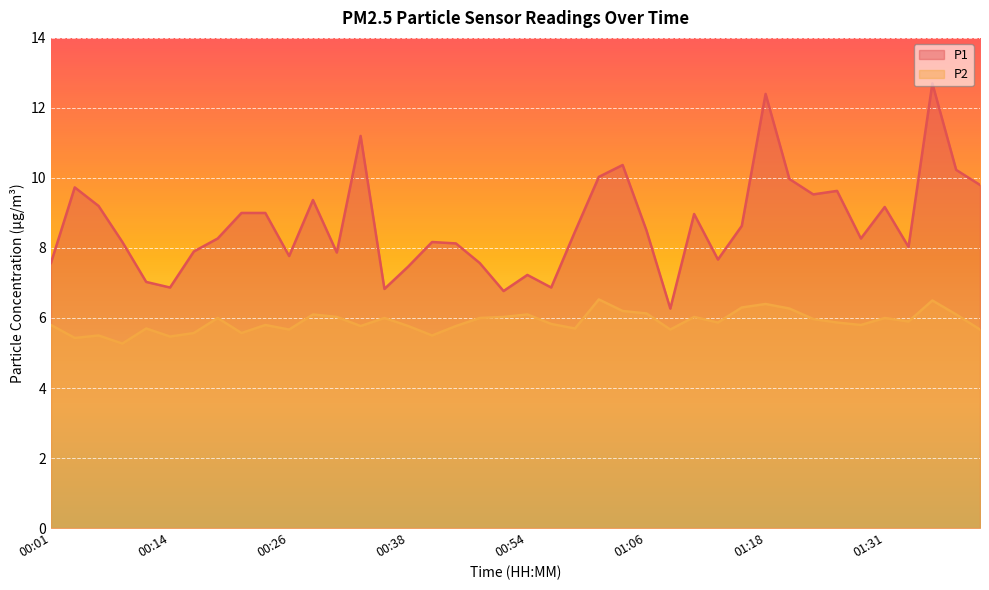

Read the P1 value at 01:09.

6.3